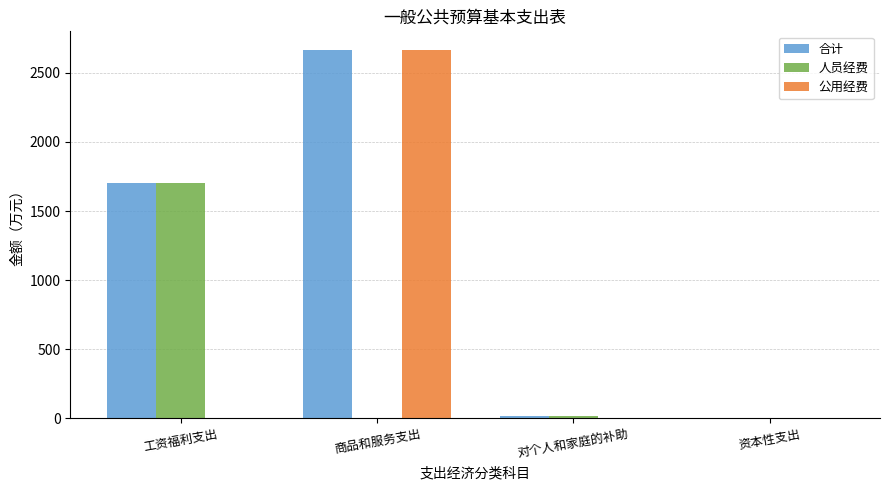

What is the difference between the 合计 values at 资本性支出 and 对个人和家庭的补助?

15.8